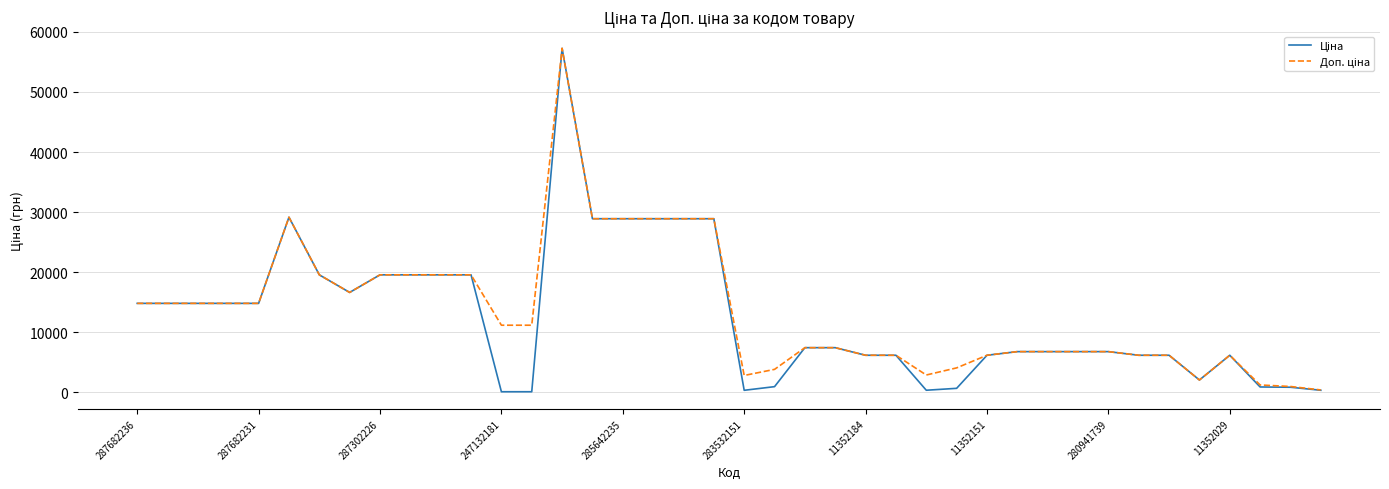

What is the greatest value displayed?

57258.0